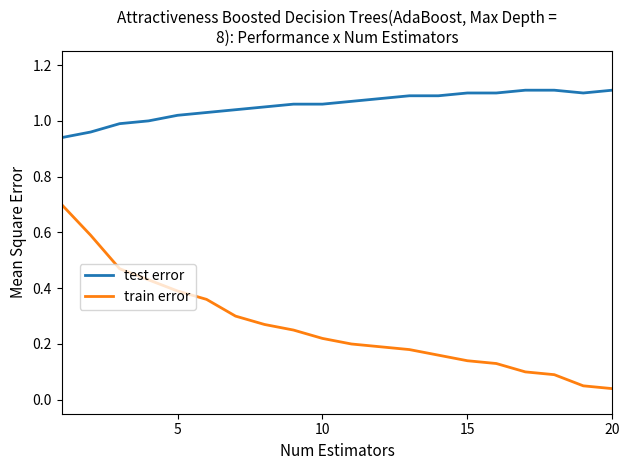

Rank the series by their maximum value, from lowest to highest.

train error, test error